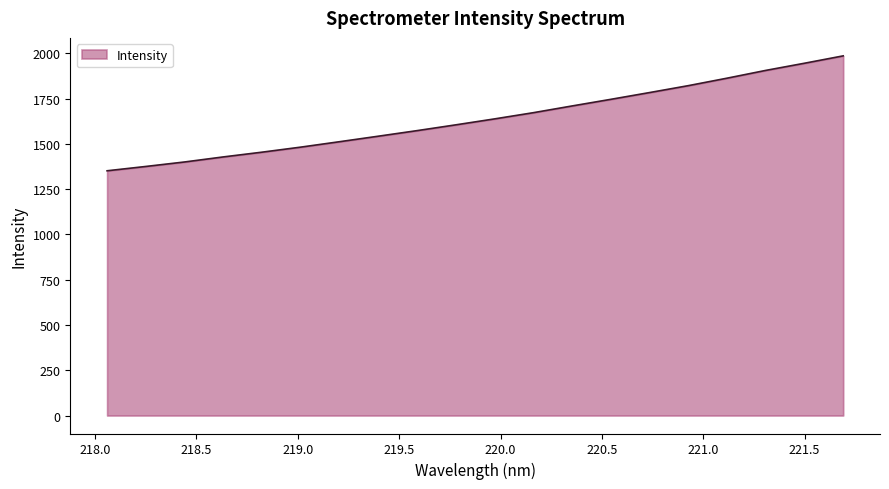

What is the difference between the maximum and minimum values?

634.5